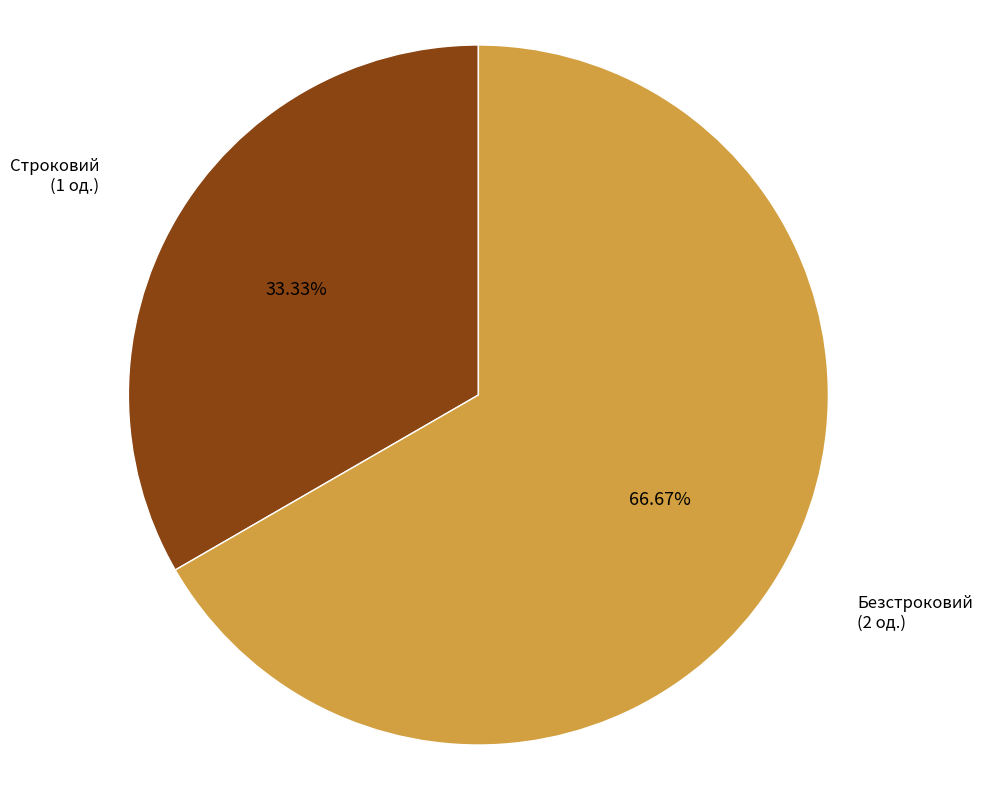

Is there any slice that represents more than half of the pie?

Yes